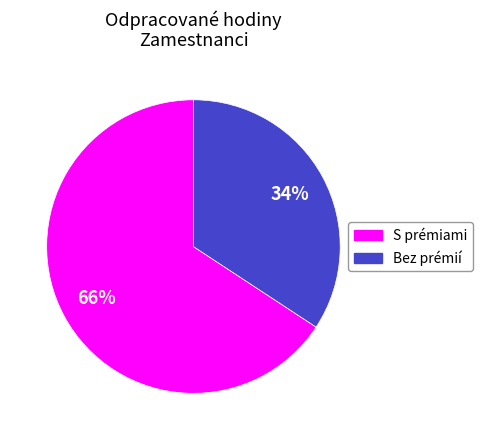

To the nearest percent, what is the average slice percentage?

50%